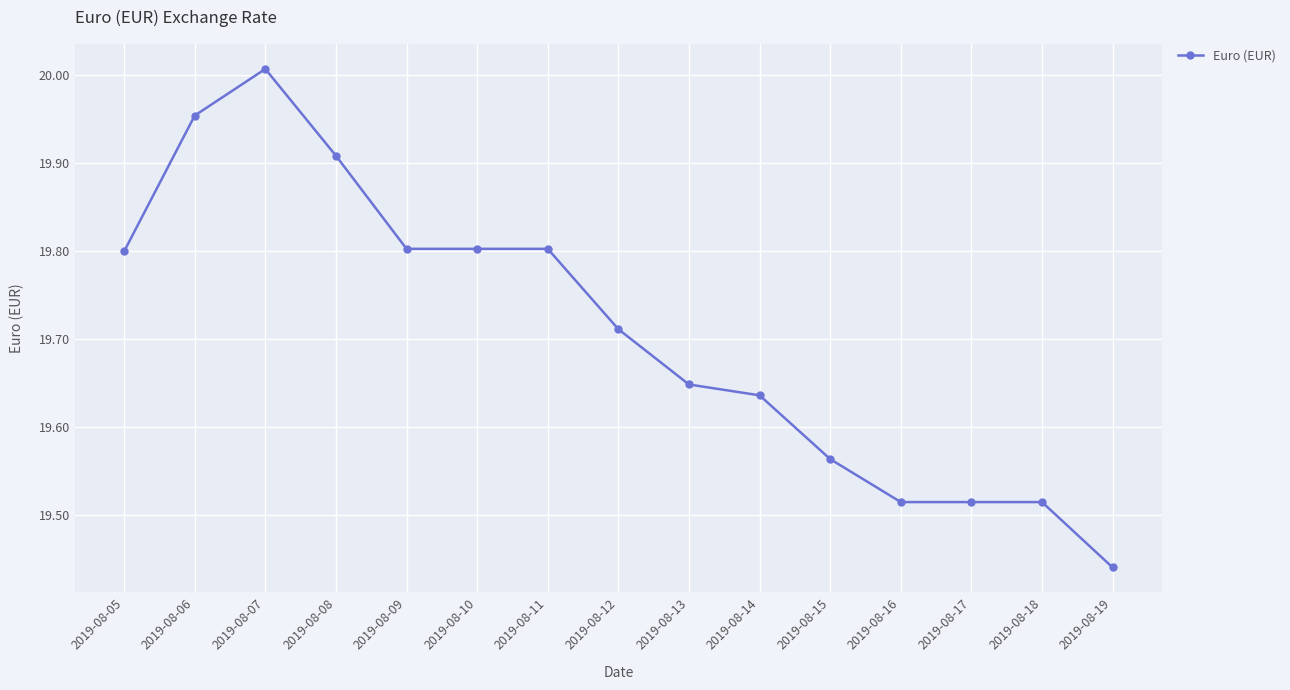

At which label is the value closest to 19?

2019-08-19